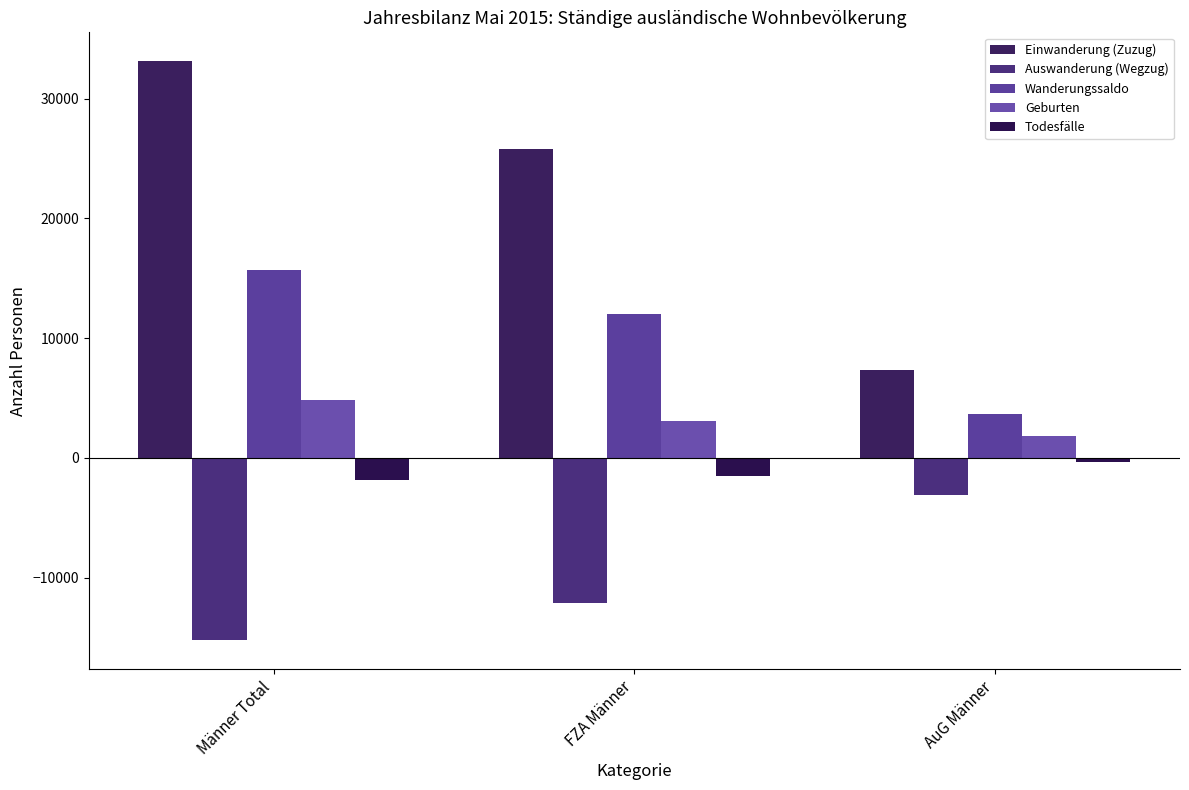

What position from the right is FZA Männer?

2